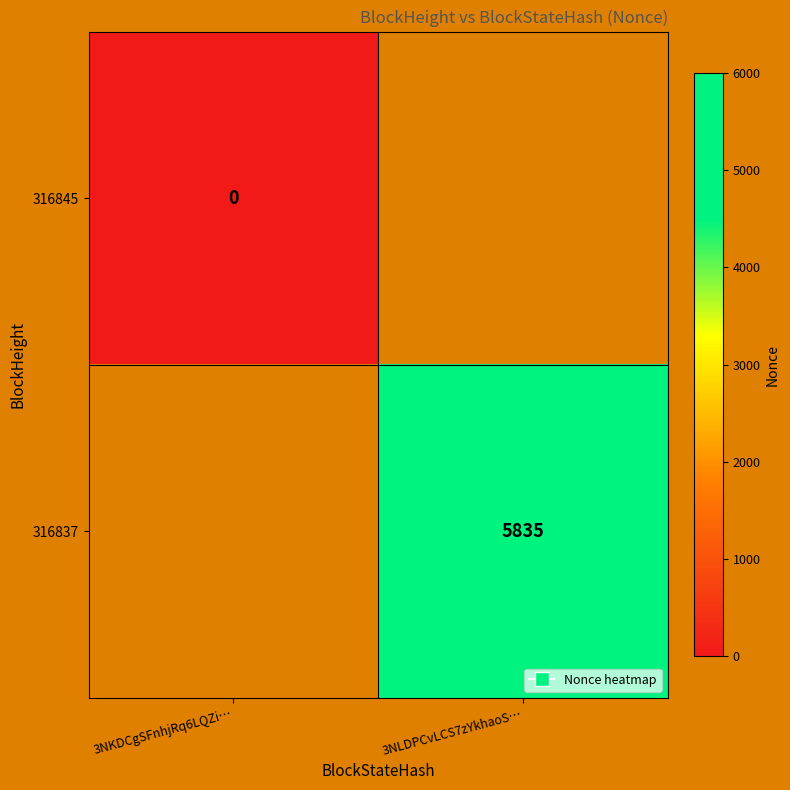

True or false: 316837 has a value of 5835 at 3NLDPCvLCS7zYkhaoS….

True